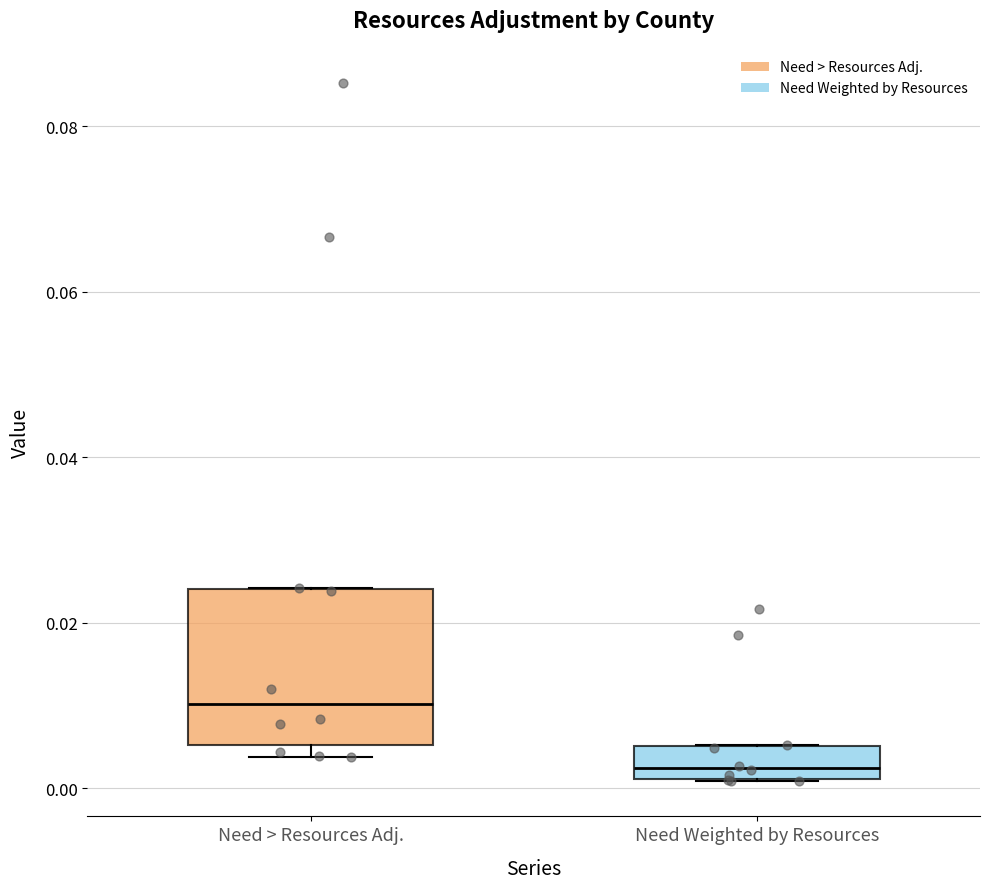

Which box has the lowest median line?

Need Weighted by Resources